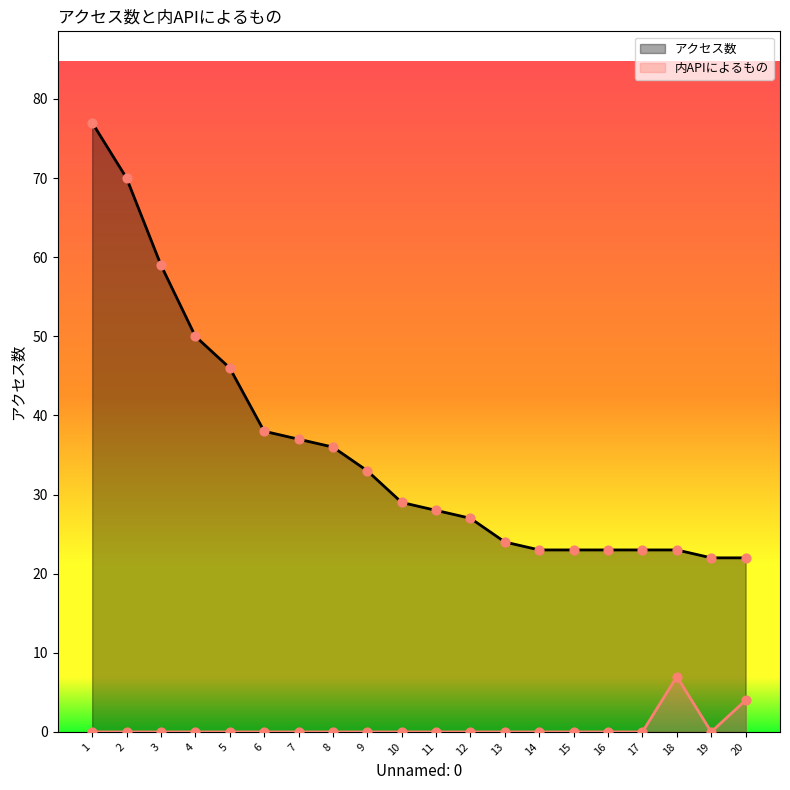

At how many categories does at least one series exceed 20?

20